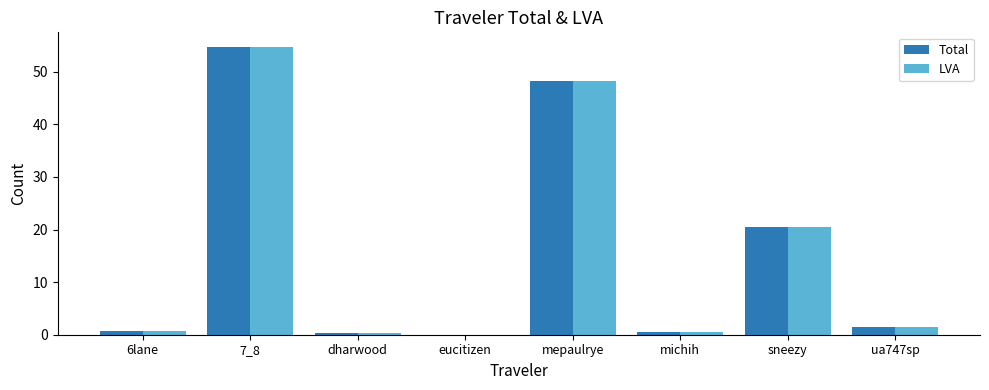

What is the sum of the LVA values at mepaulrye and sneezy?

68.7